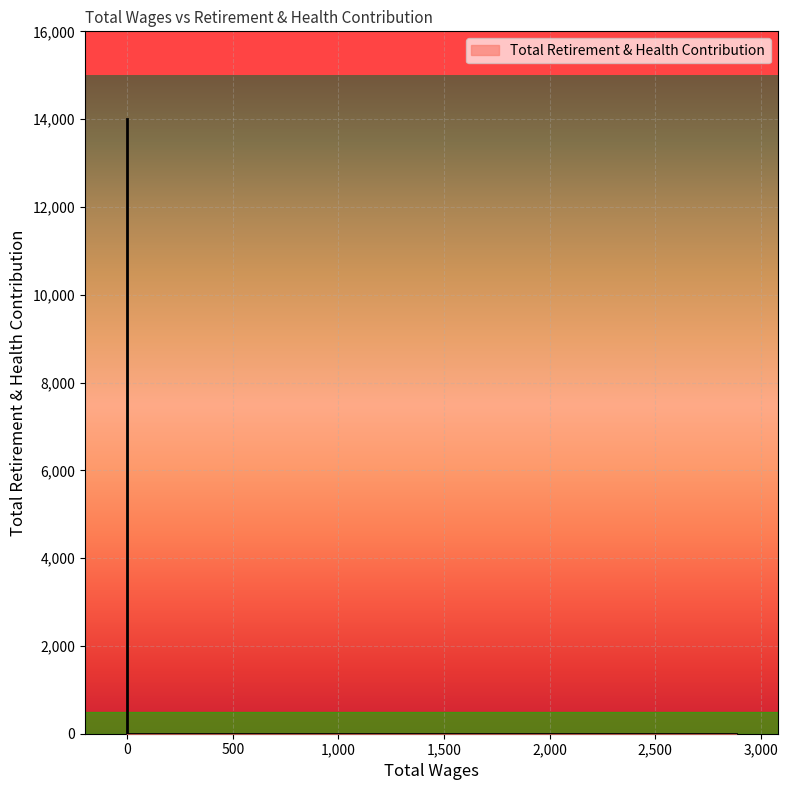

Where is the data nearest to the value 7000?

2880.0